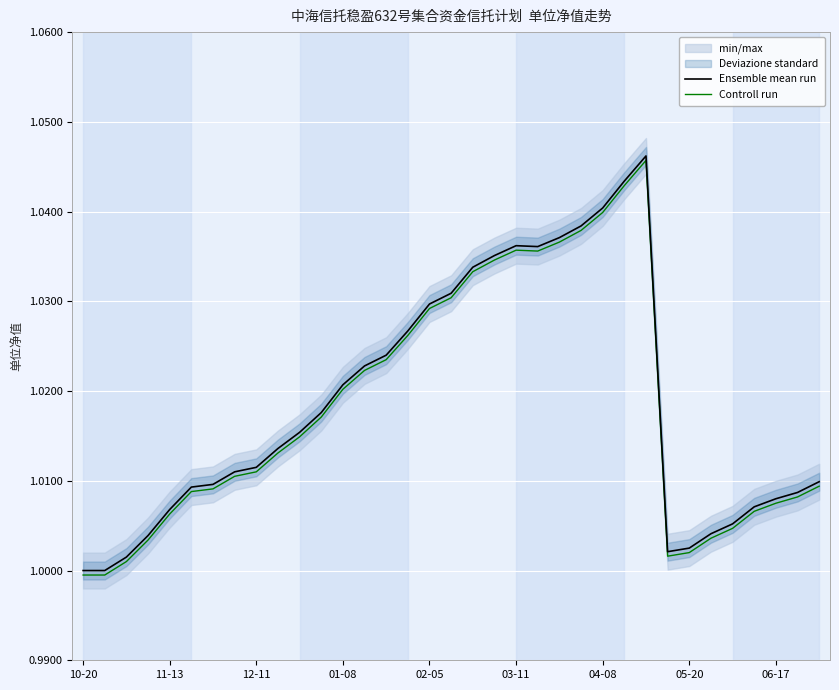

Which series changed the most between 11 and 15?

Ensemble mean run